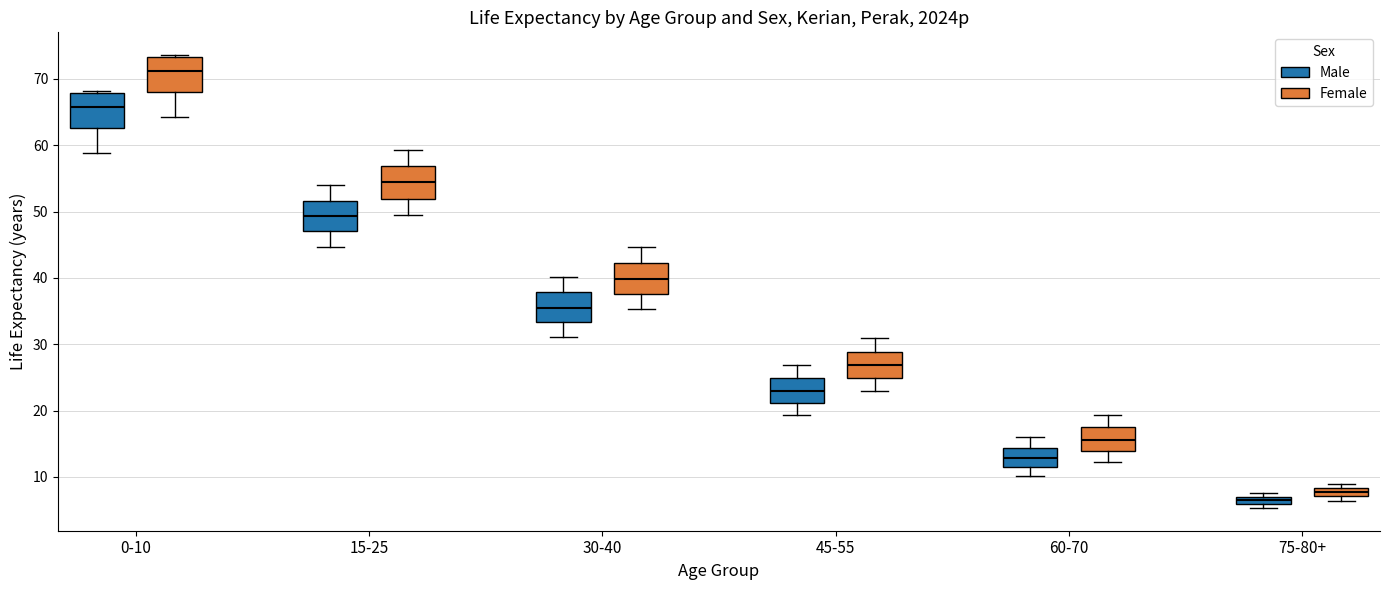

Which box's median line is the lowest?

75-80+ (Male)